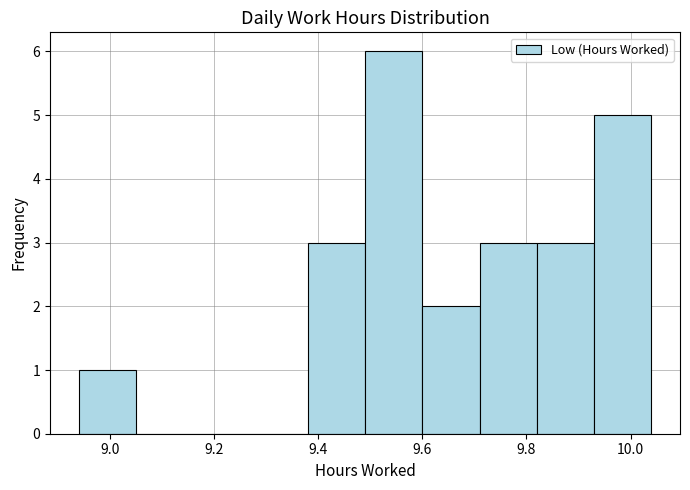

Reading left to right, transcribe this chart: for each bar, give the range it covers on the x-axis and its height. Neither the bar edges nor the heights are printed on the chart, so give them approximately, as read against the axes.

8.94 to 9.05: 1
9.05 to 9.16: 0
9.16 to 9.27: 0
9.27 to 9.38: 0
9.38 to 9.49: 3
9.49 to 9.60: 6
9.60 to 9.71: 2
9.71 to 9.82: 3
9.82 to 9.93: 3
9.93 to 10.04: 5